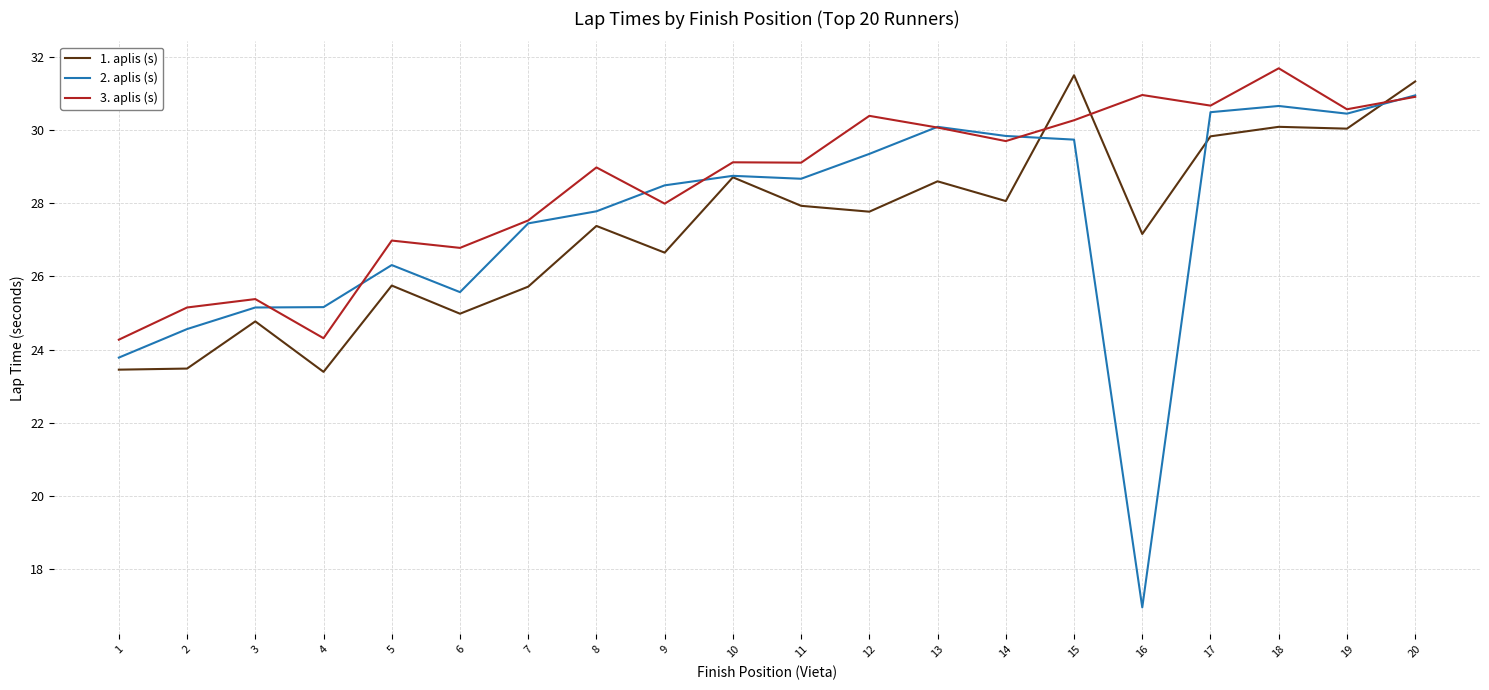

Which series has the widest spread of values?

2. aplis (s)